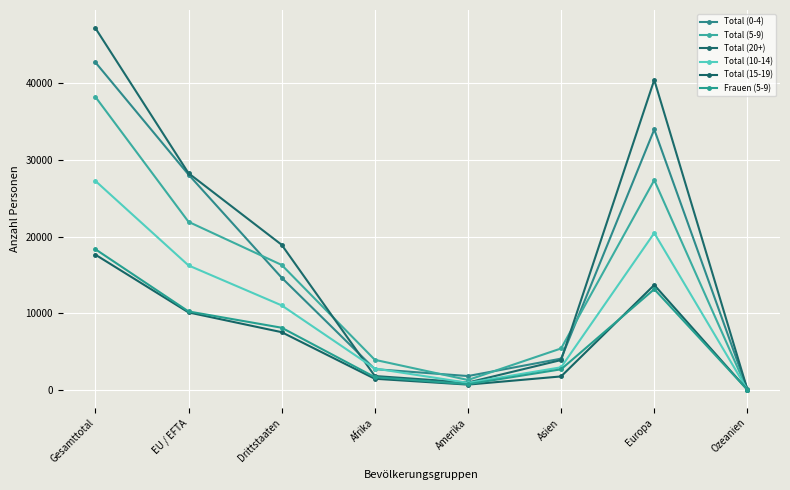

Which series has the largest range (max minus min)?

Total (20+)